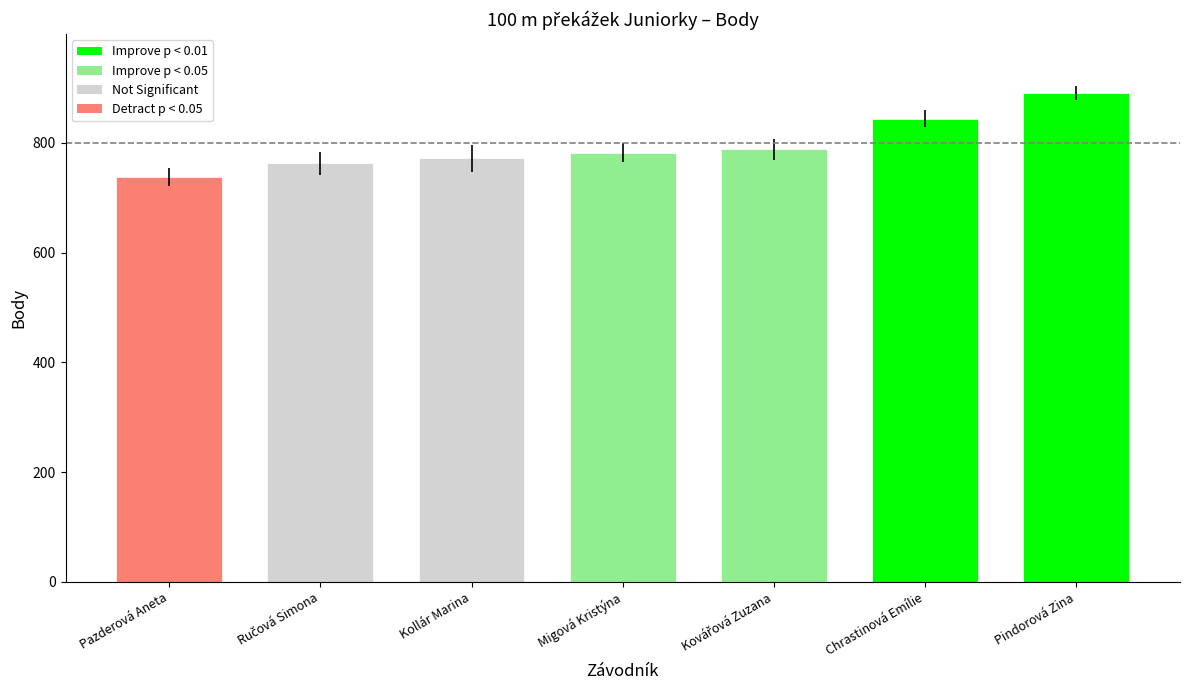

What is the ratio of the value at Pindorová Zina to the value at Kollár Marina?

1.2